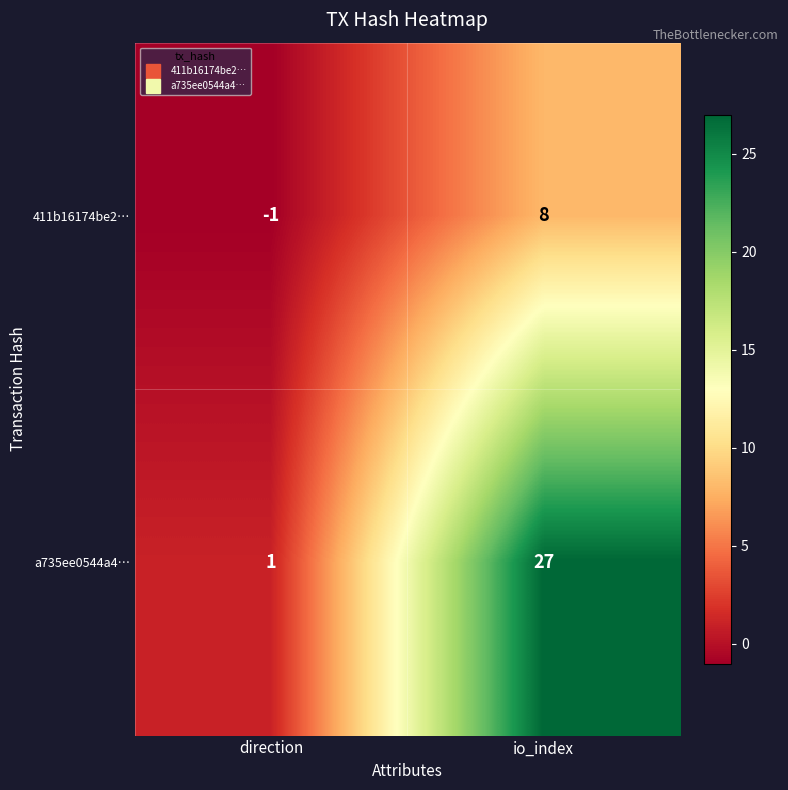

What is the average value of the 411b16174be2… series?

4